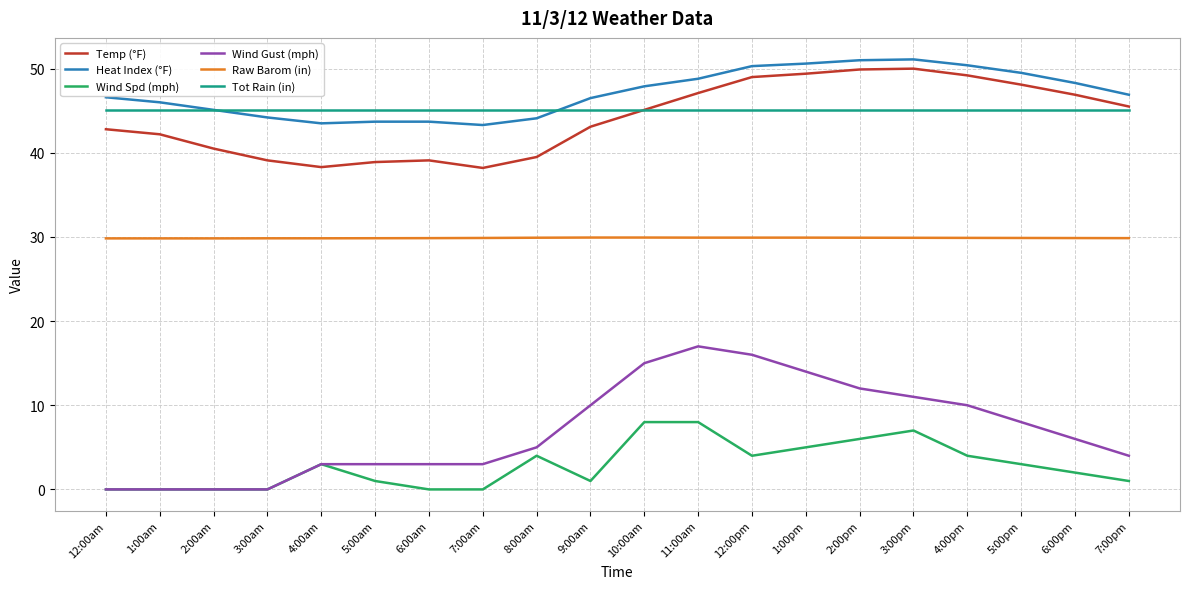

True or false: Temp (°F) has more than 1 interior local peaks.

True